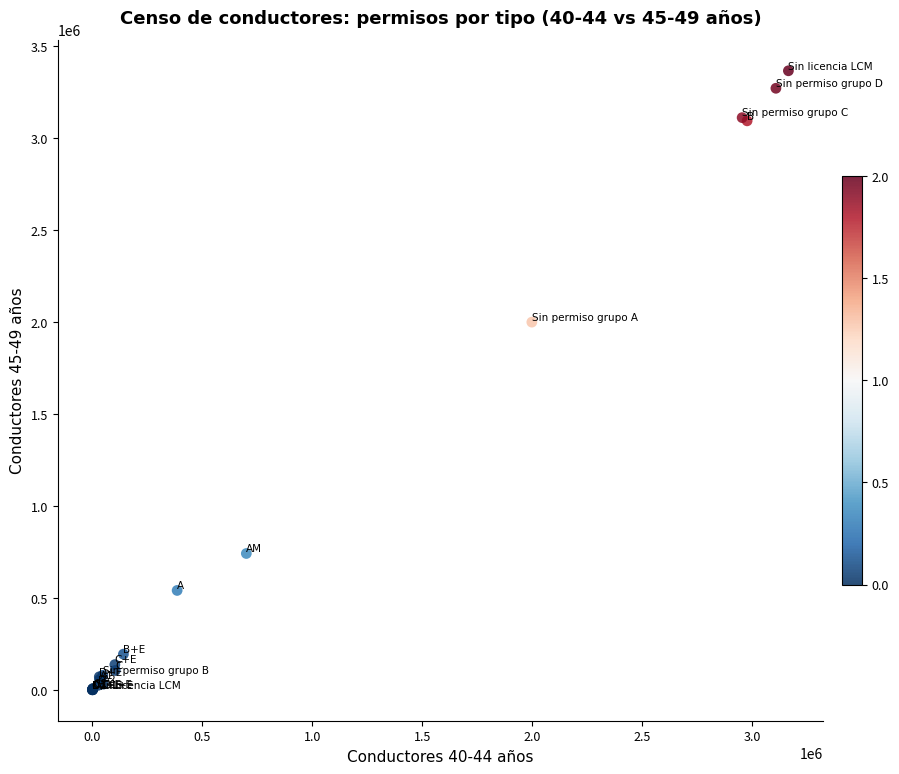

What Y value in the scatter plot is closest to 1683096?

1999301